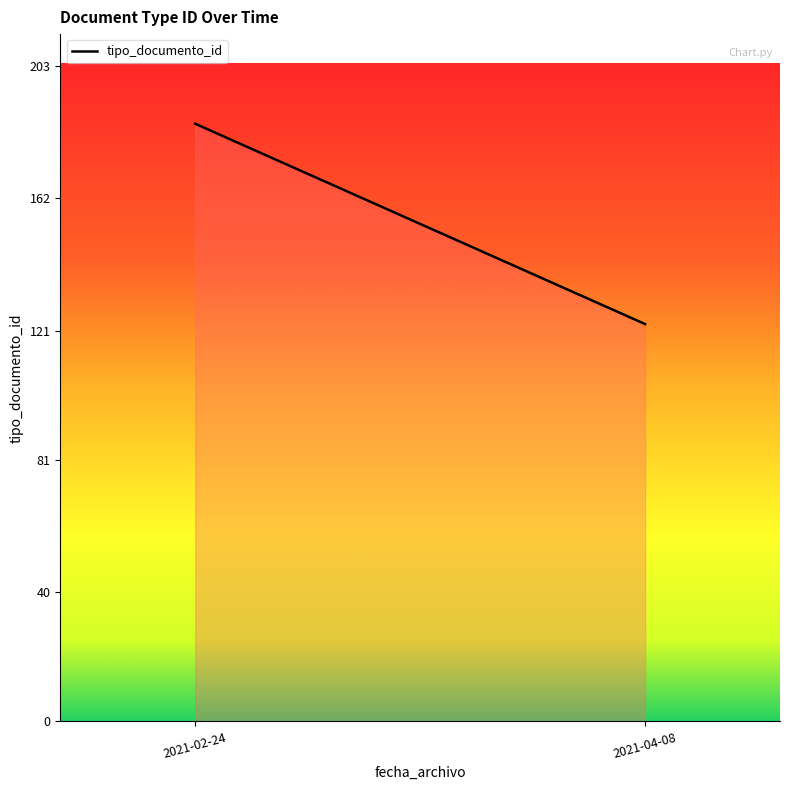

What position from the right is 2021-04-08?

1